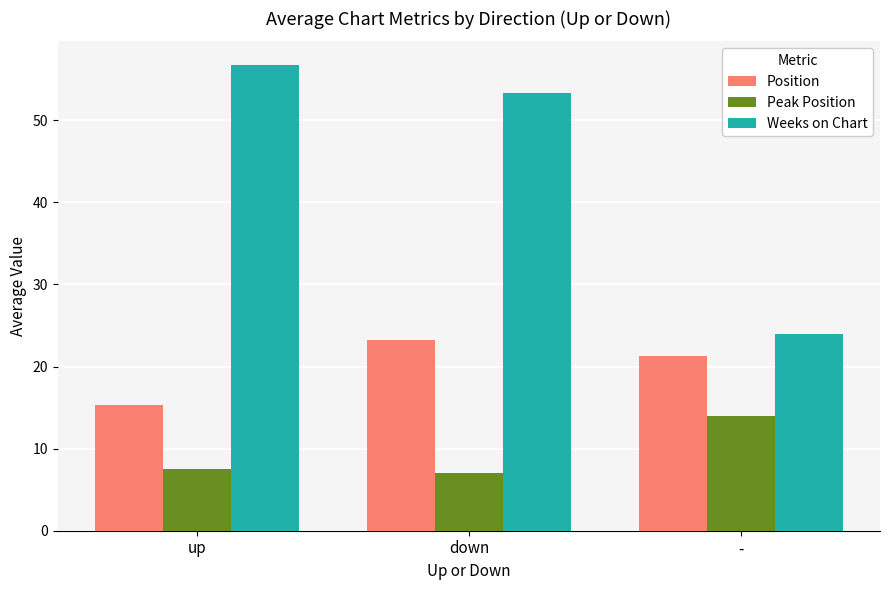

Which label corresponds to the largest value in the chart?

up